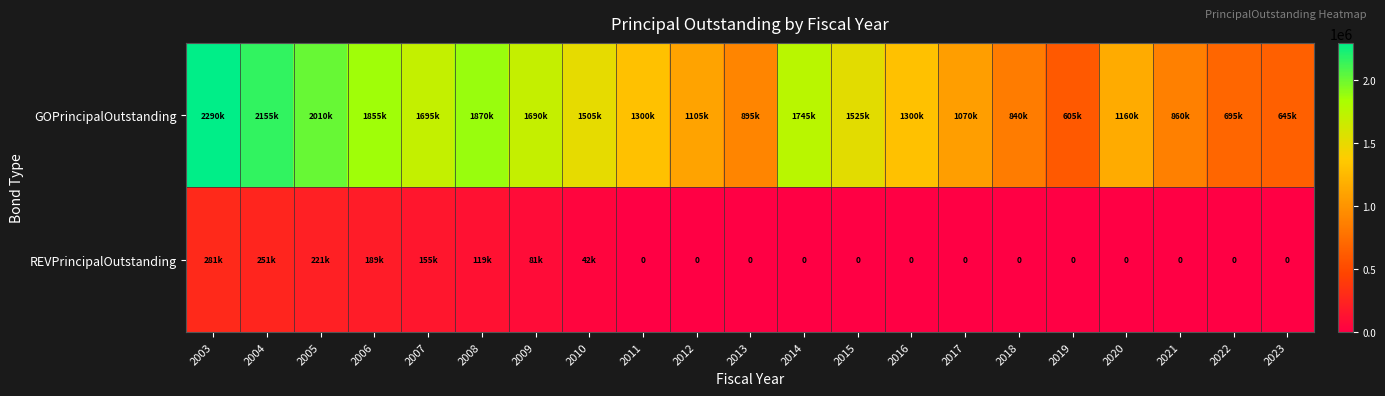

List the labels in order of GOPrincipalOutstanding value, smallest first.

2019, 2023, 2022, 2018, 2021, 2013, 2017, 2012, 2020, 2011, 2016, 2010, 2015, 2009, 2007, 2014, 2006, 2008, 2005, 2004, 2003